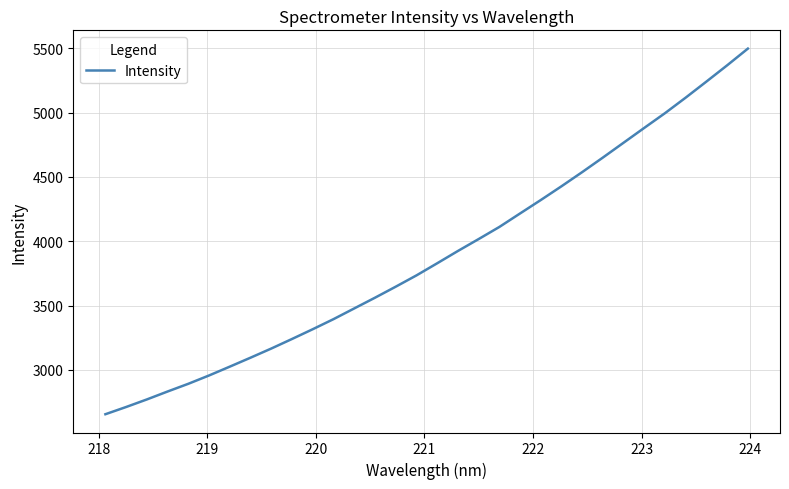

What is the smallest value displayed?

2655.2